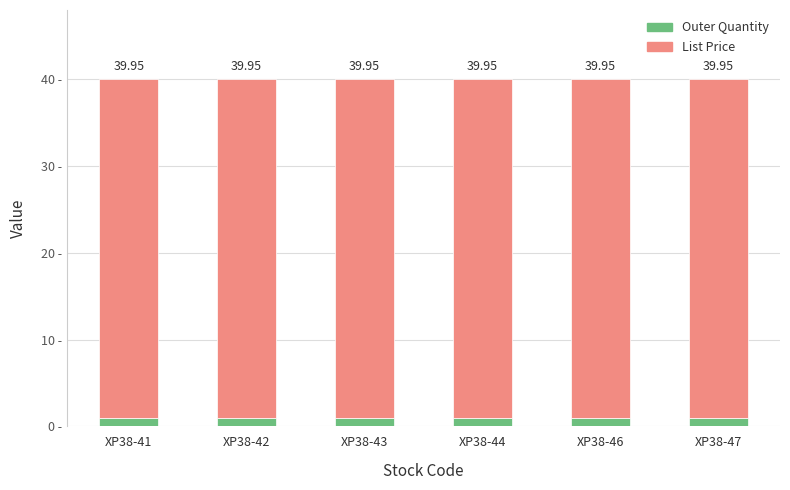

The Outer Quantity series shows 1.0 at XP38-41. True or false?

True